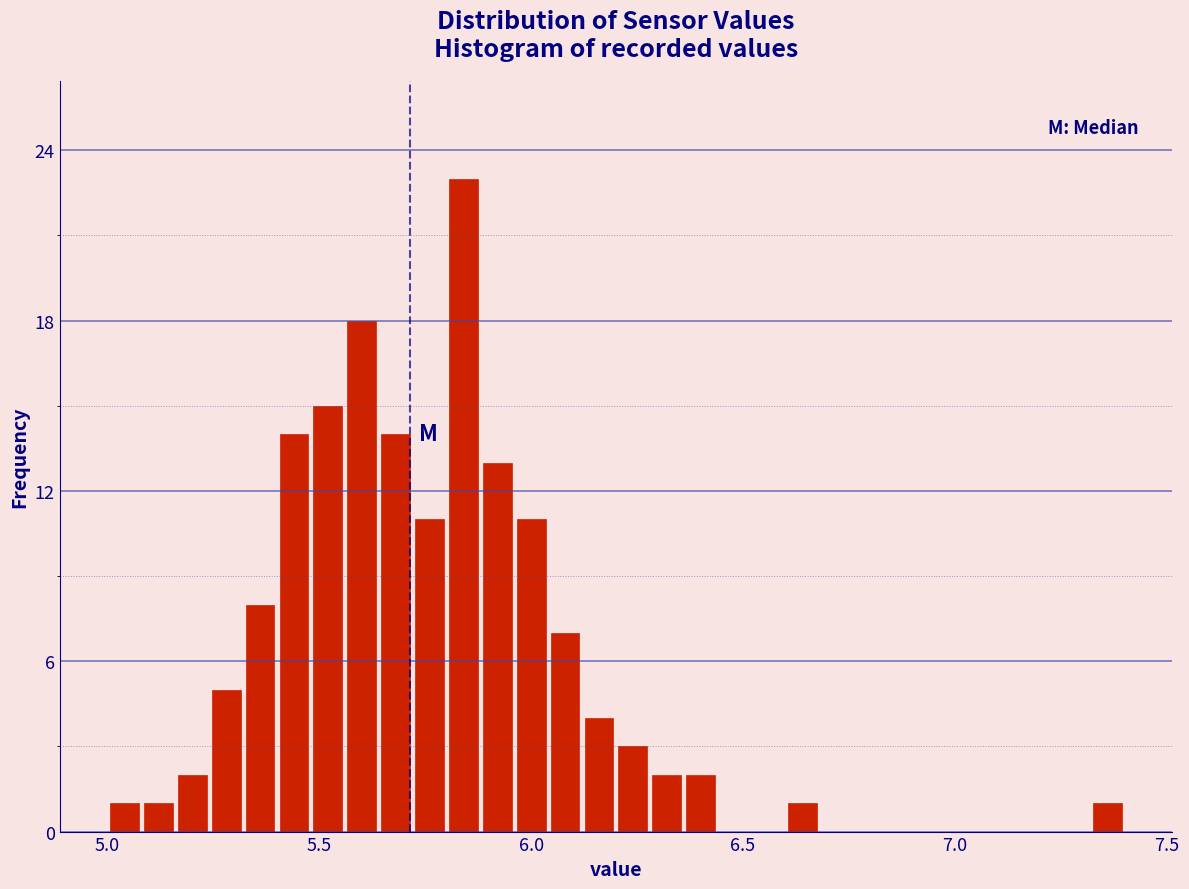

Read against the x-axis, roughly where is the centre of the tallest bar?

5.85